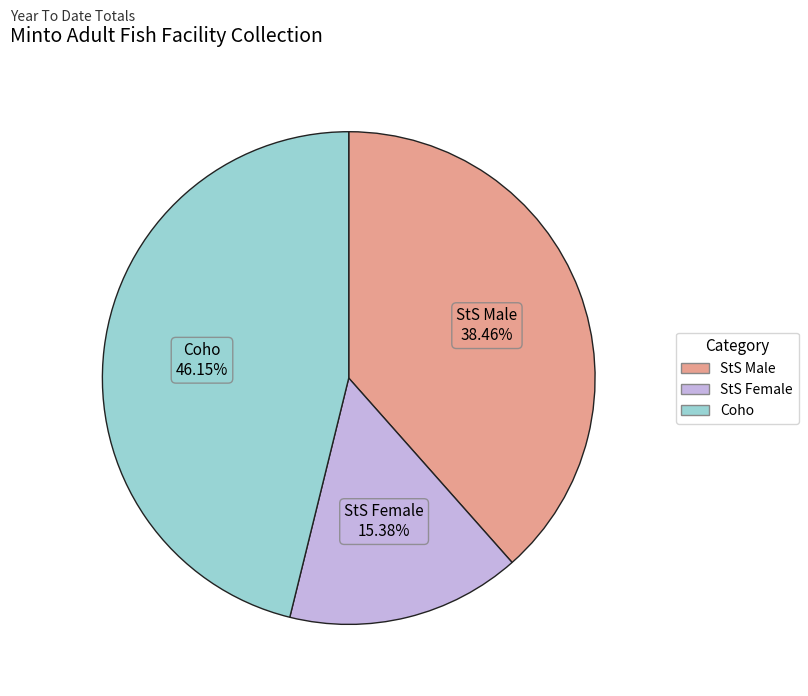

To the nearest percent, what is the difference between the largest and smallest slice percentages?

31%